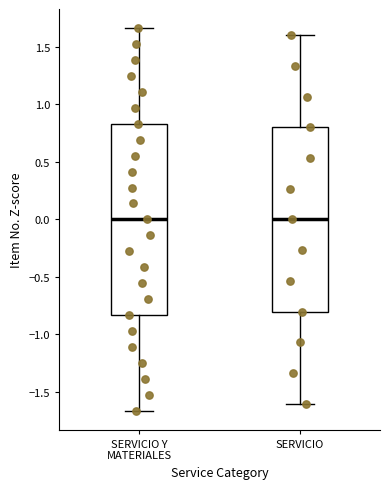

Reading left to right, transcribe this box plot: for each box, give where its median line is, the range the box spans, and where its two whiskers end, as read against the y-axis. The values are not printed on the chart, so give them approximately, as read against the axis.

SERVICIO Y MATERIALES: median 0.00, box -0.85 to 0.85, whiskers -1.65 to 1.65
SERVICIO: median 0.00, box -0.80 to 0.80, whiskers -1.60 to 1.60